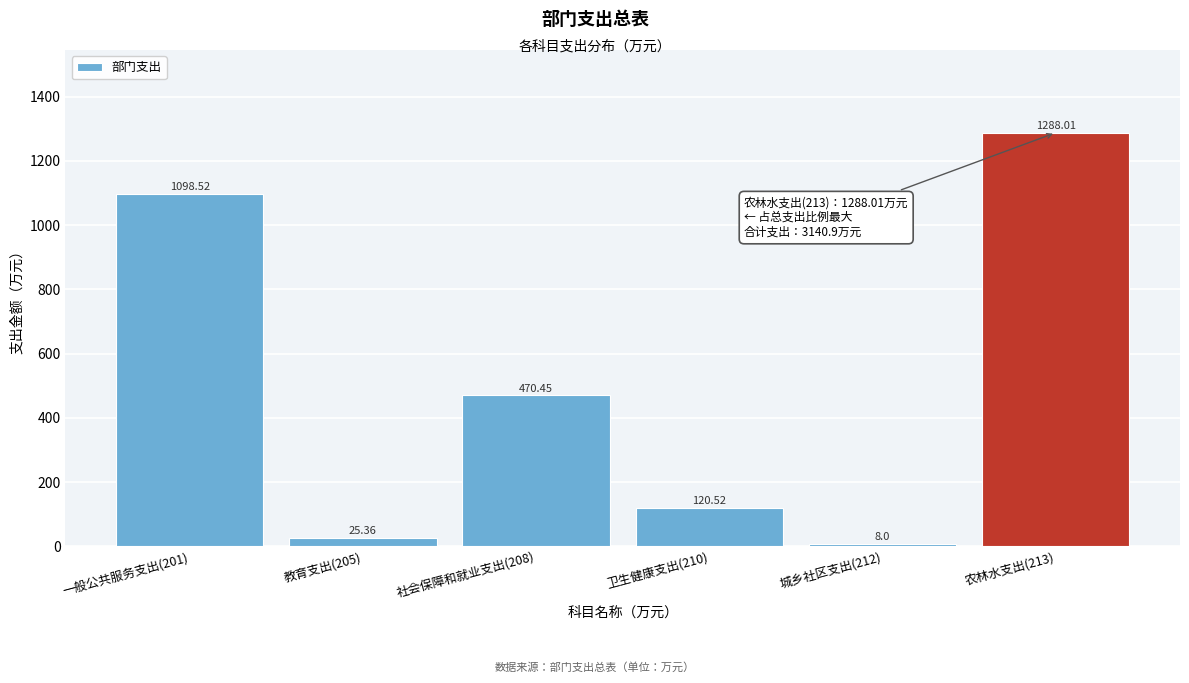

List the labels in order of value, largest first.

农林水支出(213), 一般公共服务支出(201), 社会保障和就业支出(208), 卫生健康支出(210), 教育支出(205), 城乡社区支出(212)